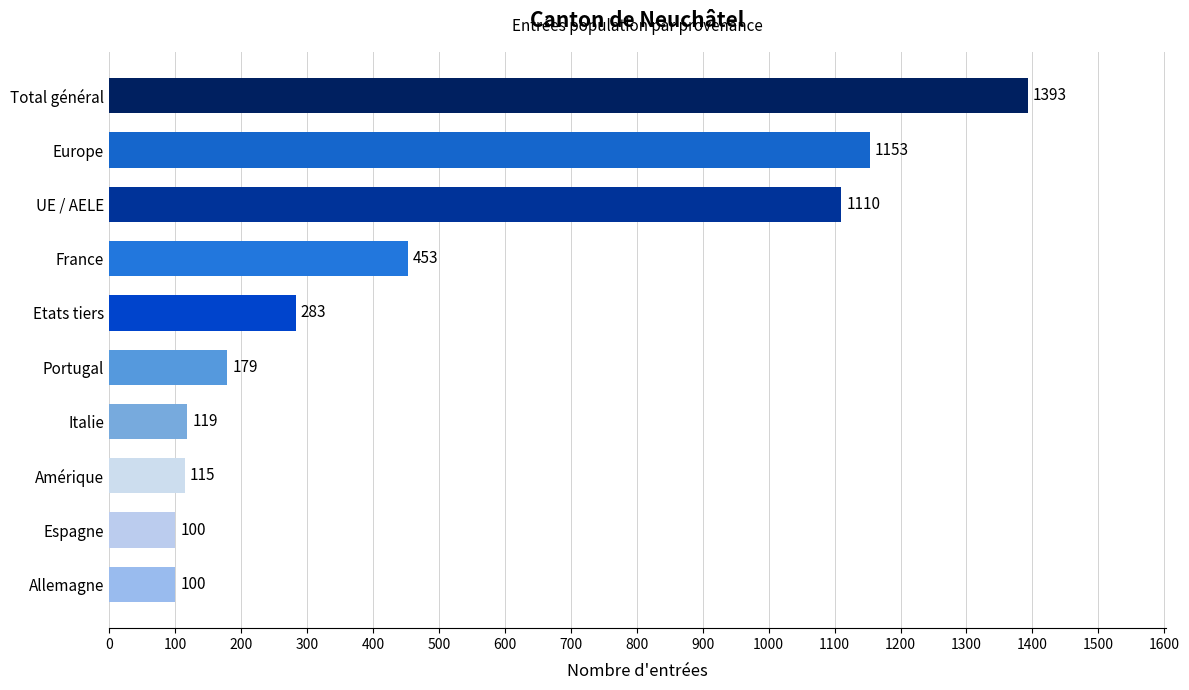

What is the sum of all values?

5005